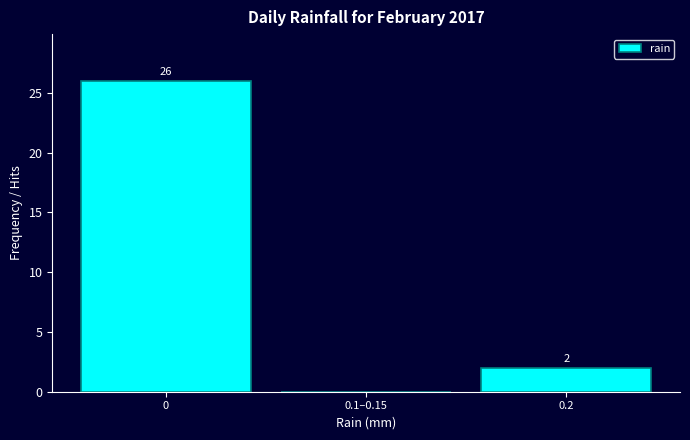

Reading left to right, what are all the values shown in this chart?

0=26	0.1–0.15=0	0.2=2